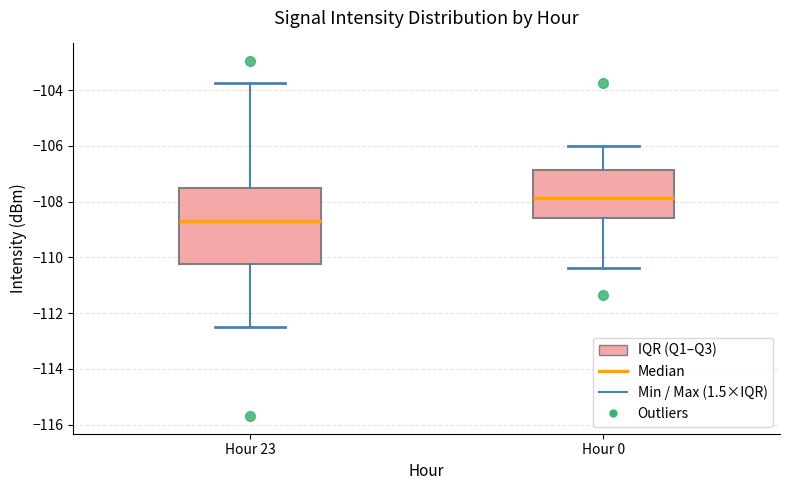

Which box is the tallest, from its lower edge to its upper edge?

Hour 23